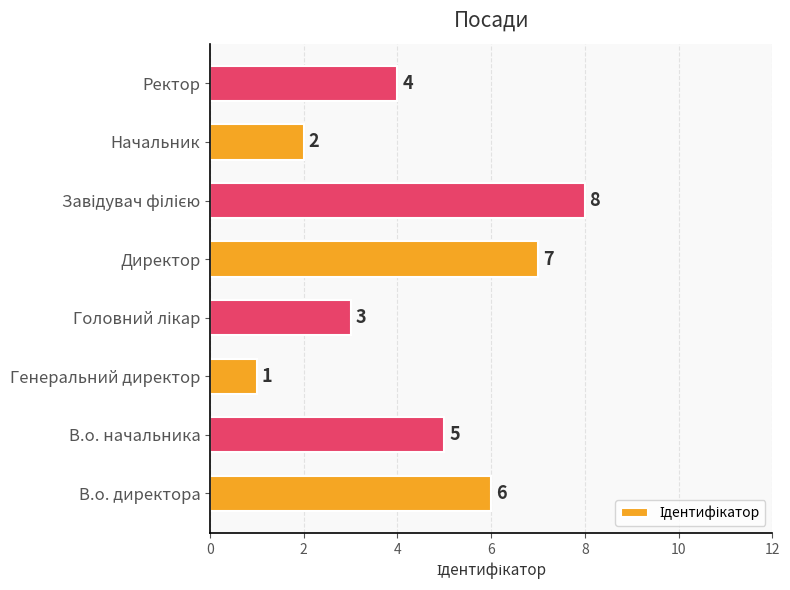

Between В.о. начальника and Начальник, which is larger?

В.о. начальника